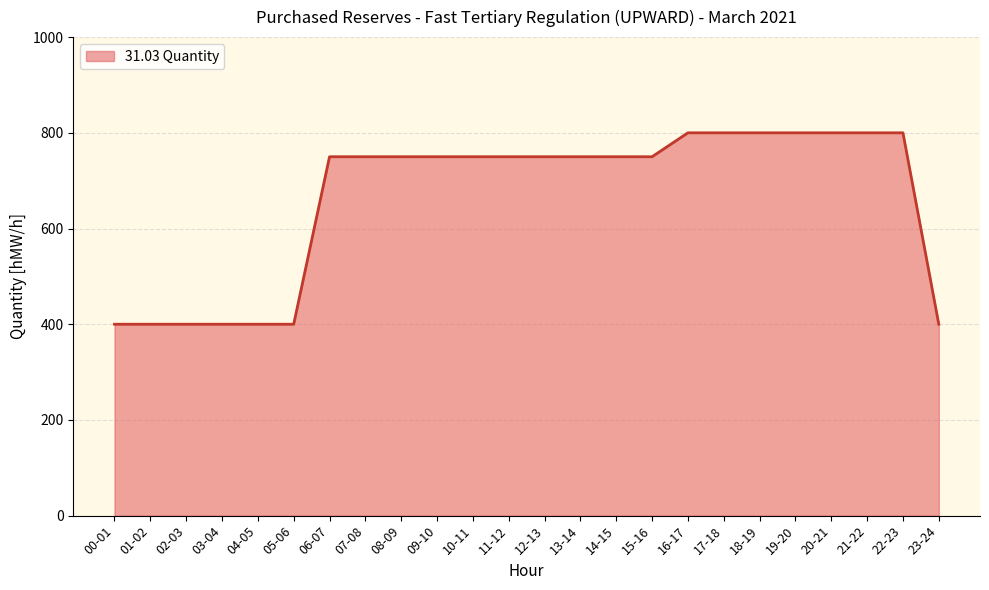

How many lines are shown in the chart?

1